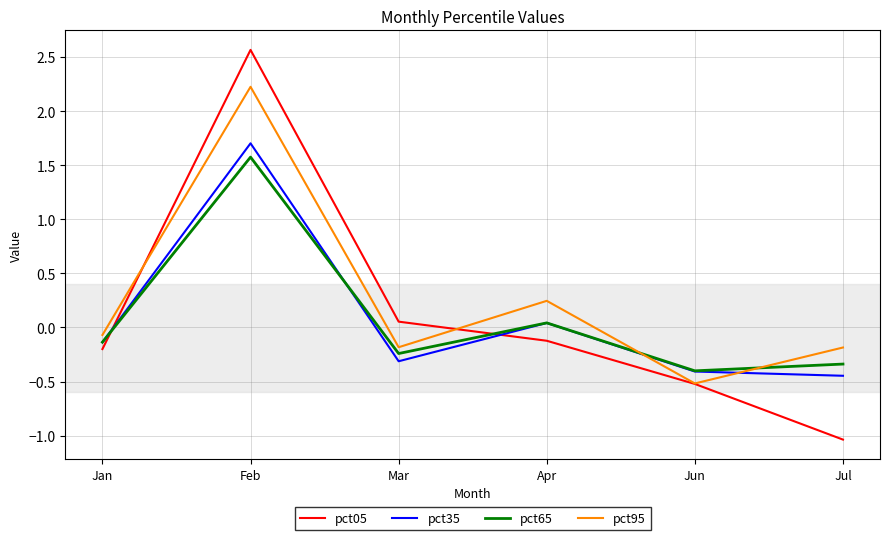

Rank the series by their maximum value, from lowest to highest.

pct65, pct35, pct95, pct05